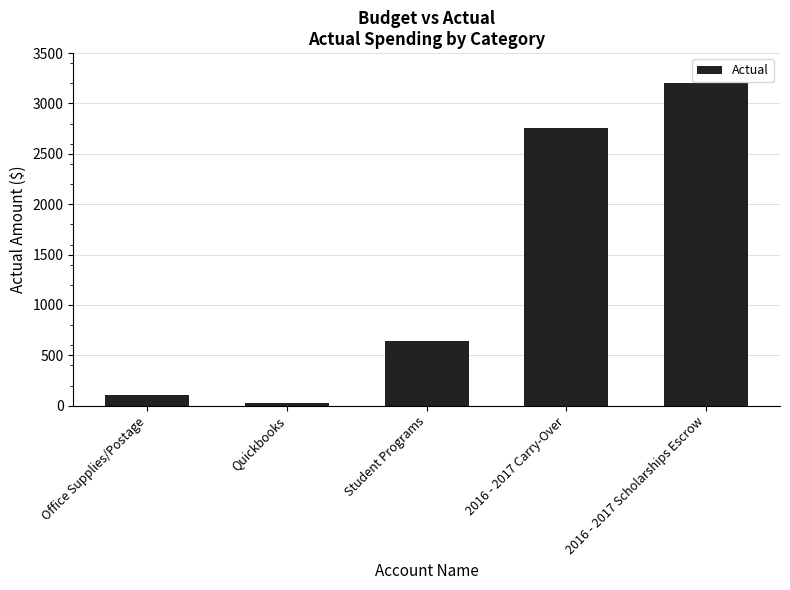

Where does the data first go above 646?

Student Programs